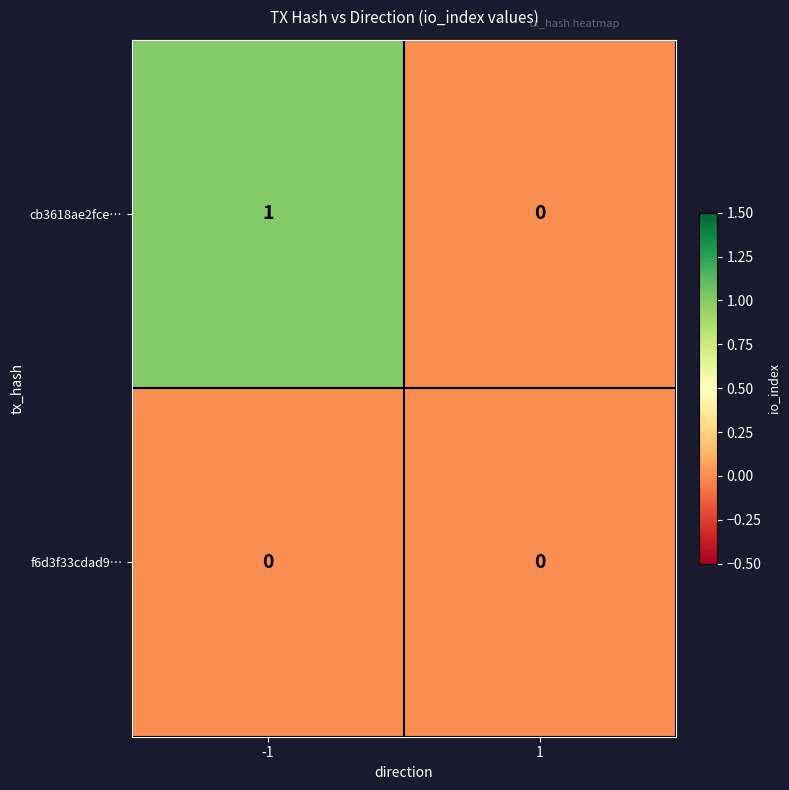

Is the value of f6d3f33cdad9… at 1 greater than the value of cb3618ae2fce… at -1?

No